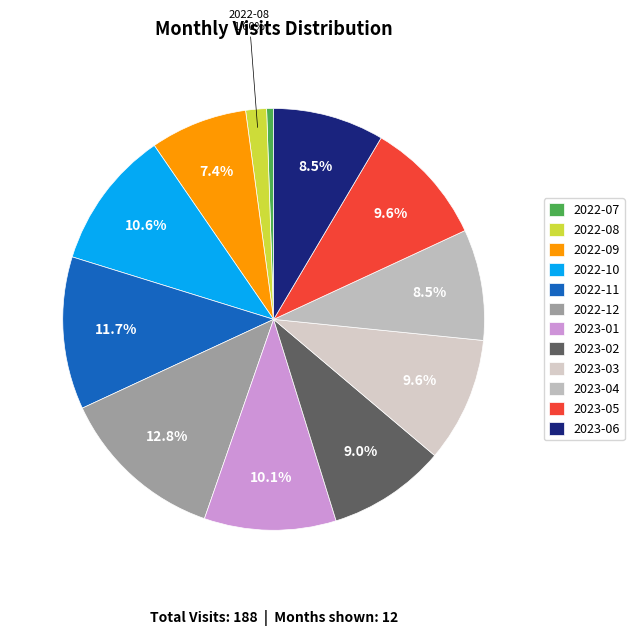

To the nearest percent, what is the combined percentage of 2023-05 and 2022-12?

22%